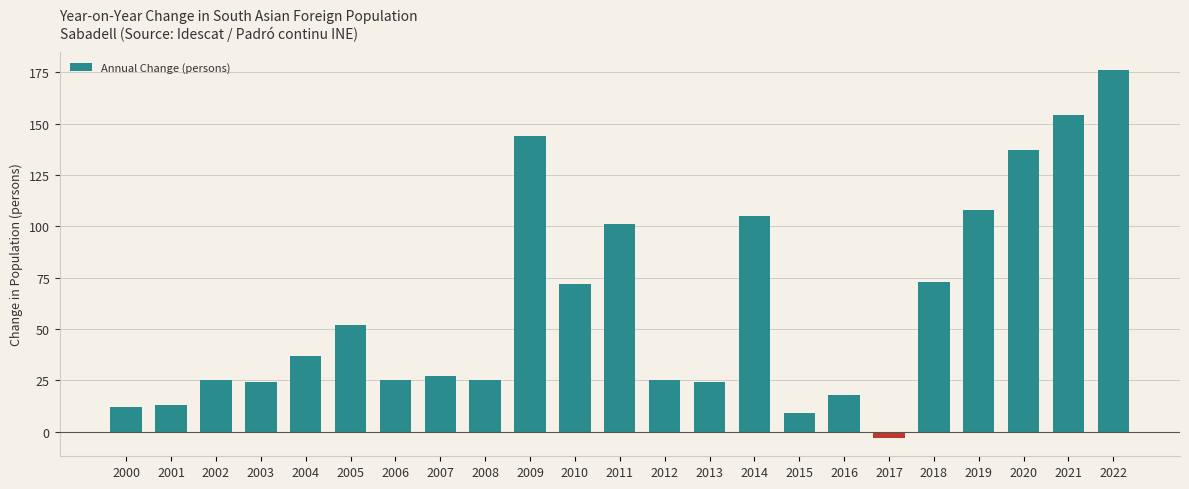

Reading right to left, transcribe all the data shown in this chart.

176	154	137	108	73	-3	18	9	105	24	25	101	72	144	25	27	25	52	37	24	25	13	12